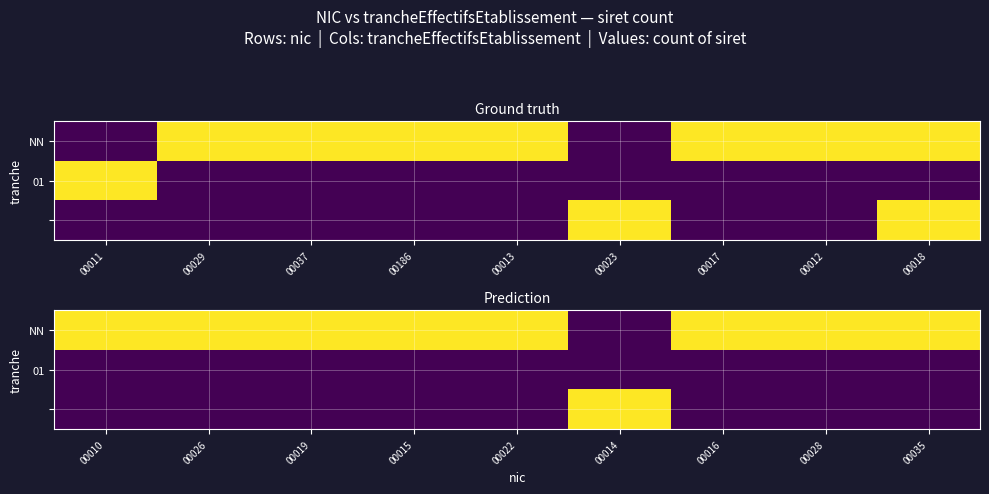

True or false: 01 has a value of 0 at 00035.

True